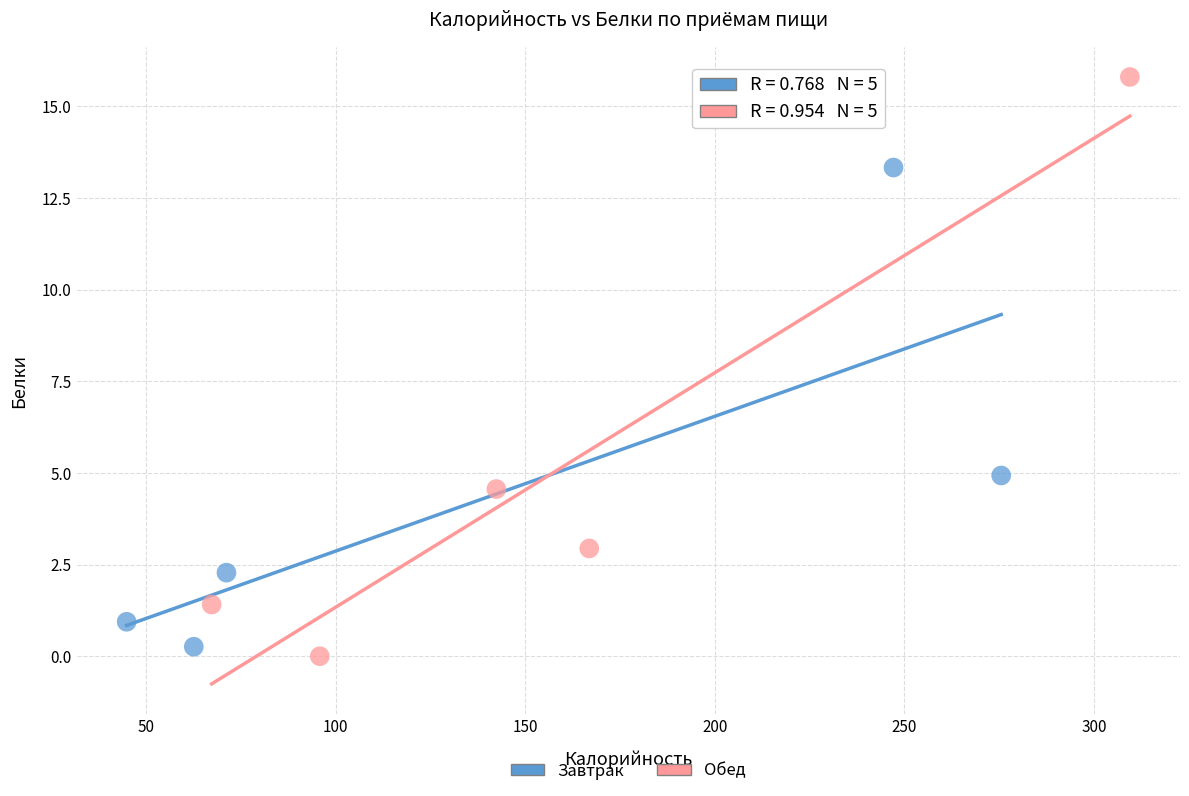

Which series has the widest spread of Y values?

Обед